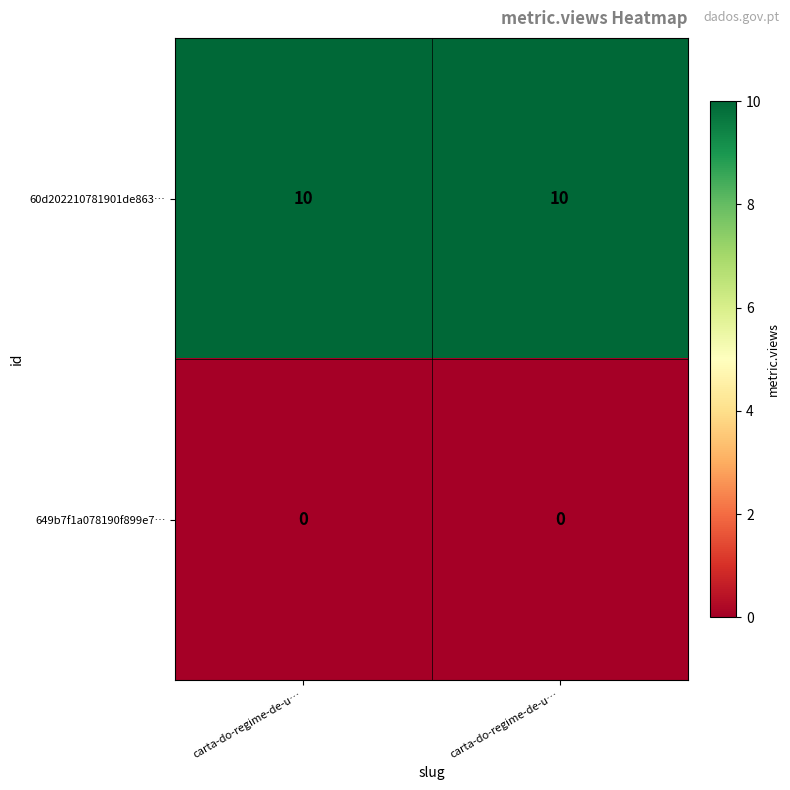

How many categories are shown in the chart?

2